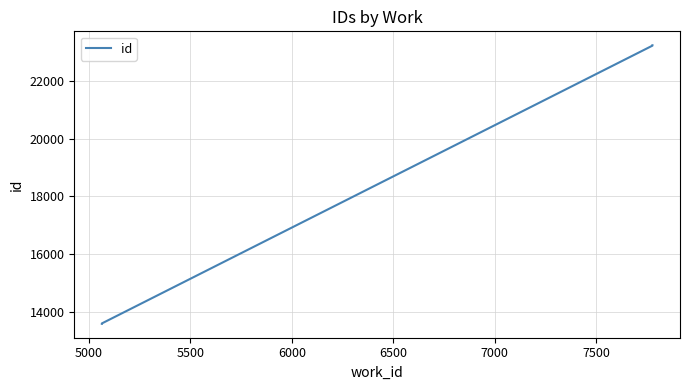

What is the value of the 3rd point from the left?

13586